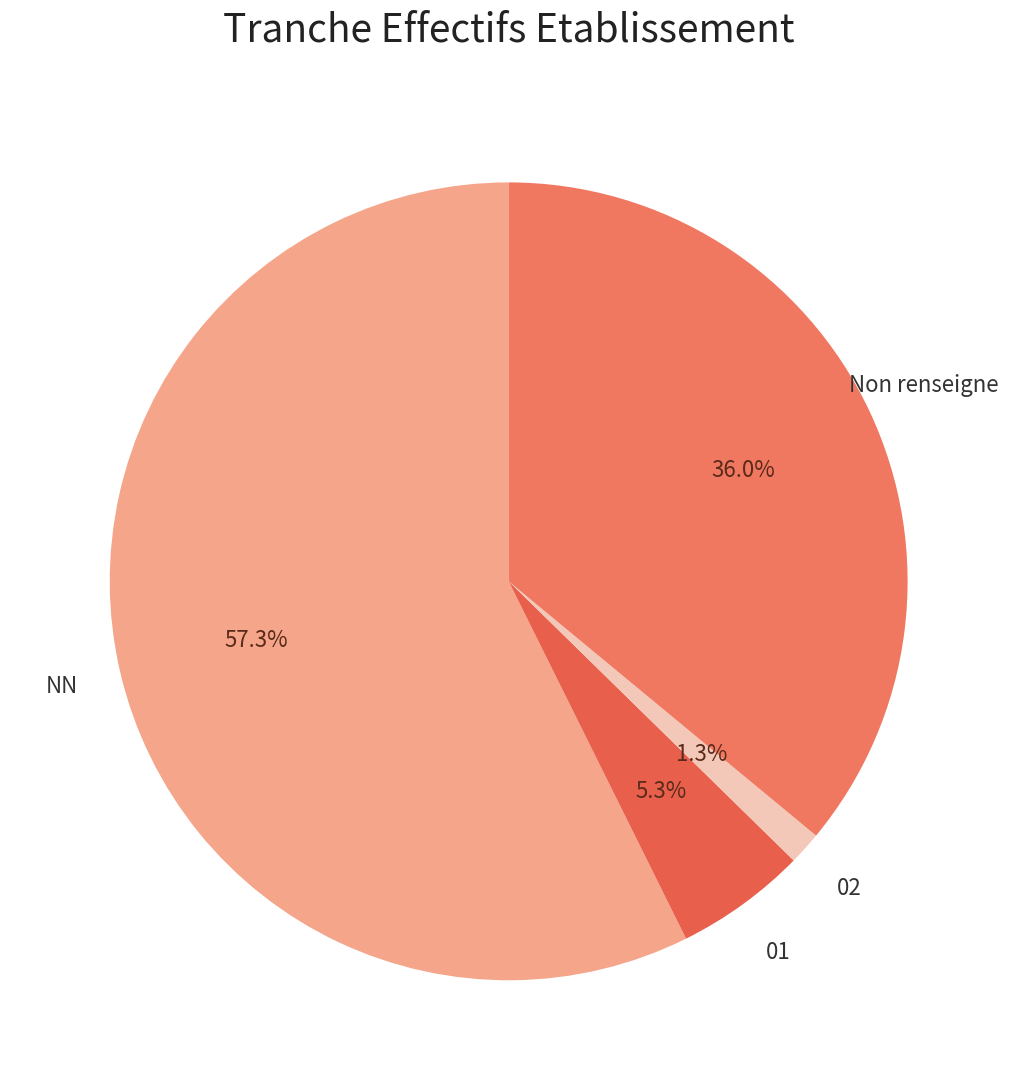

Rank the categories by value from highest to lowest.

NN, Non renseigne, 01, 02